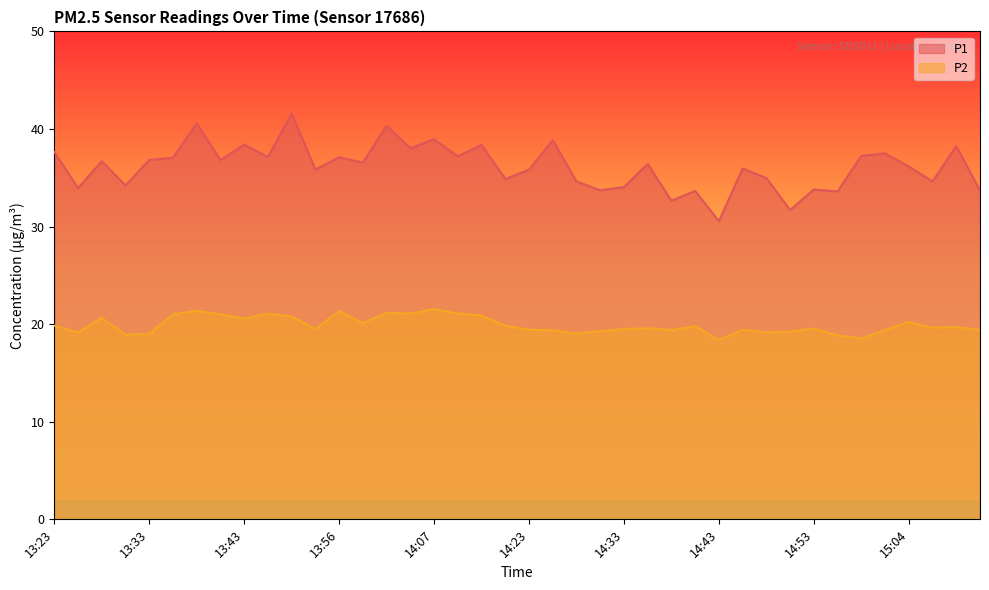

Rank the series by their maximum value, from lowest to highest.

P2, P1